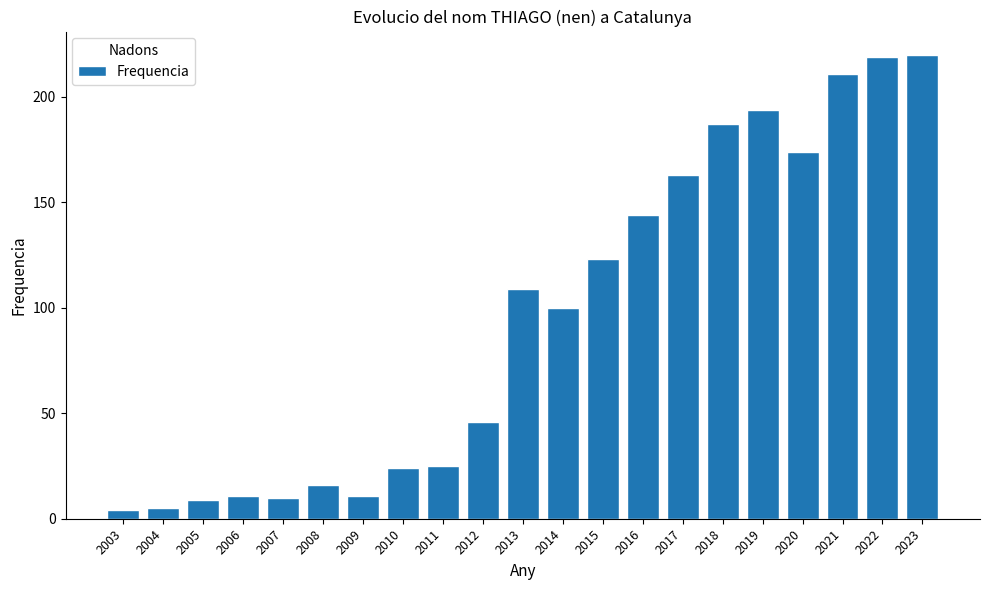

Where is the data nearest to the value 112?

2013